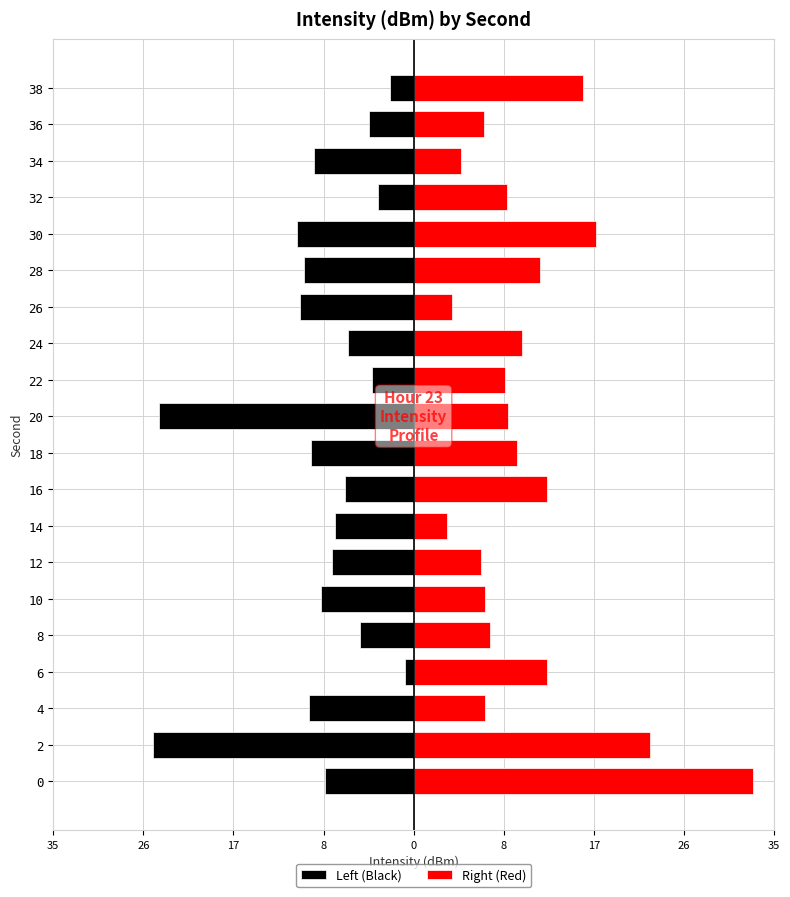

Which series has the largest range (max minus min)?

Right (Red)